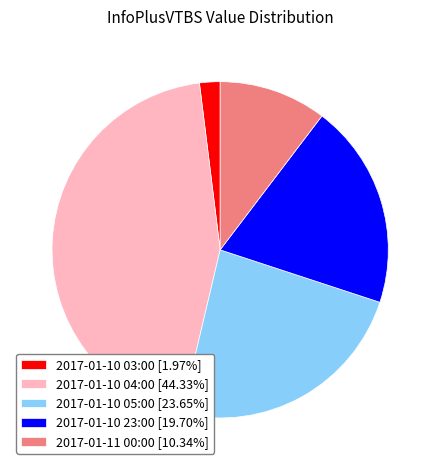

Which slice is the largest?

2017-01-10 04:00